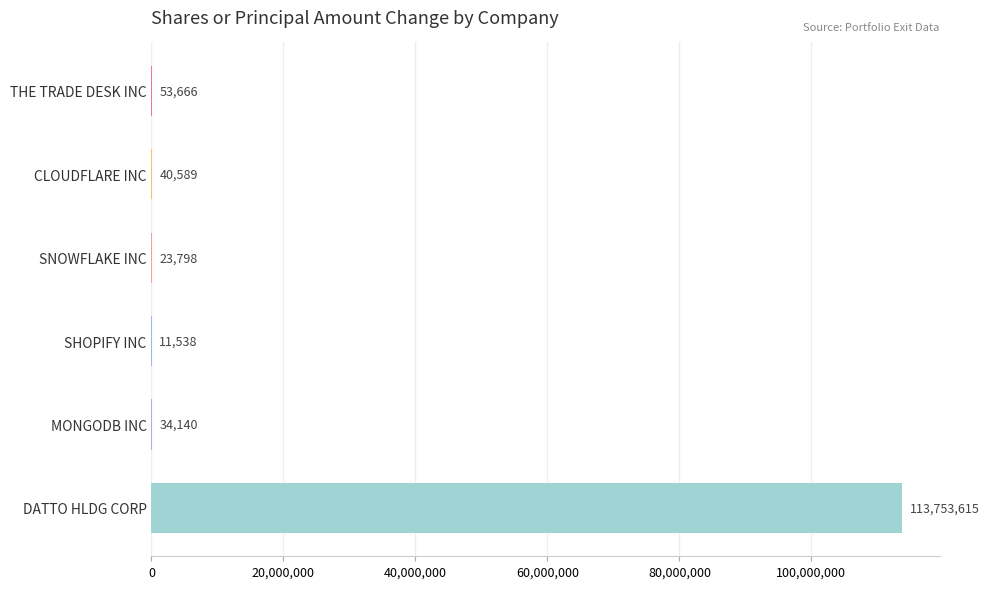

Count the number of data series in this chart.

1